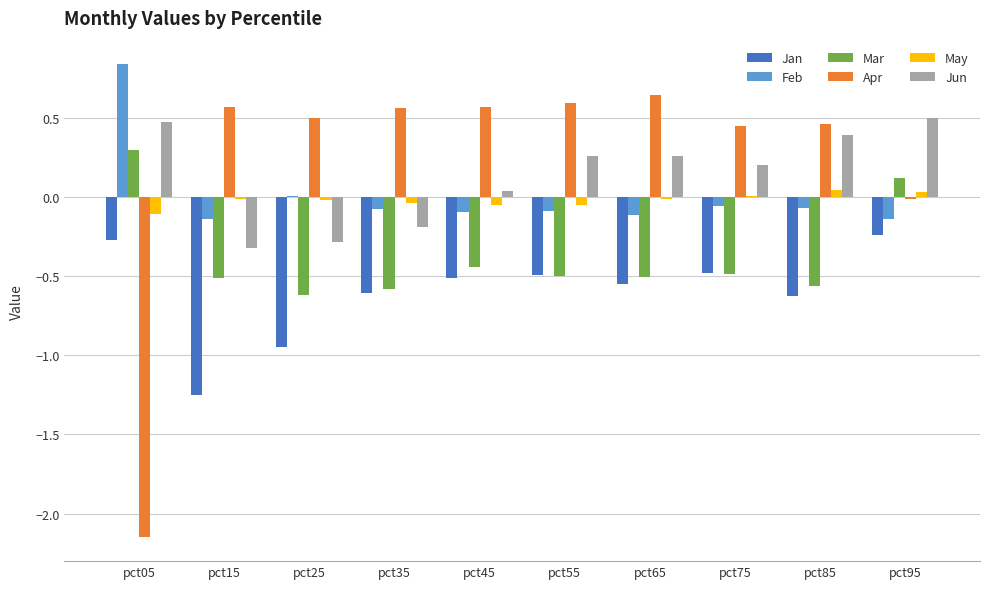

How many groups of bars are there?

10